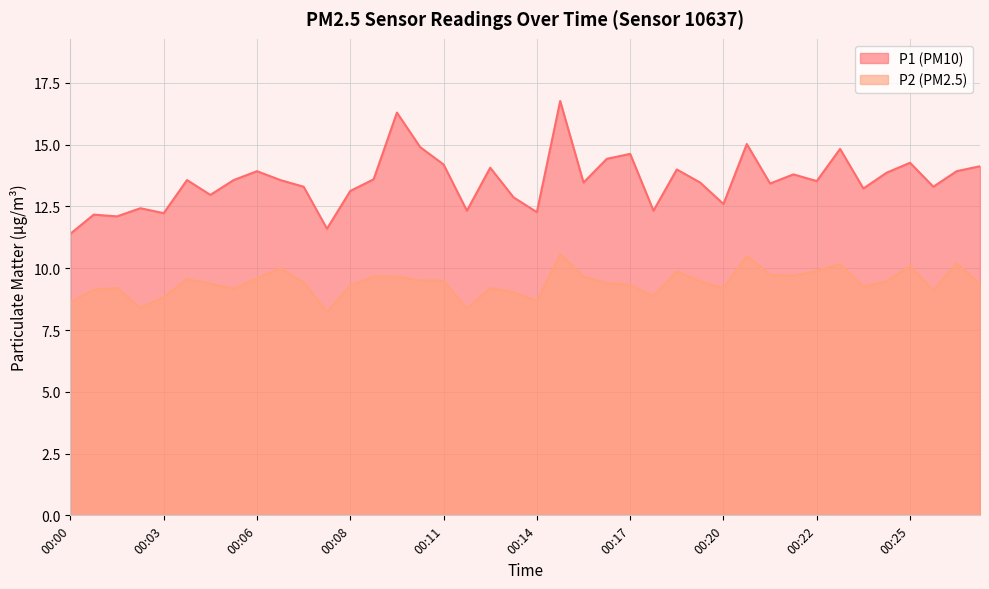

What is the total value across all series at 00:14?

20.9